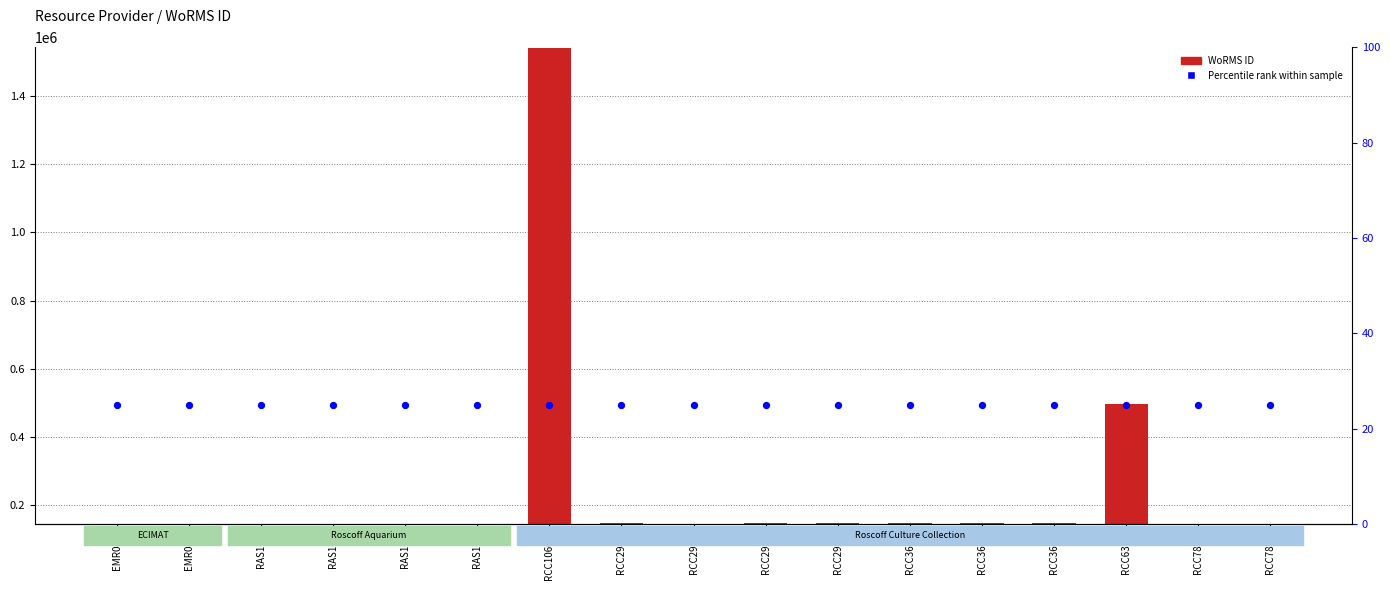

Is the value of Percentile rank within sample at EMR044 greater than the value of WoRMS ID at EMR045?

Yes